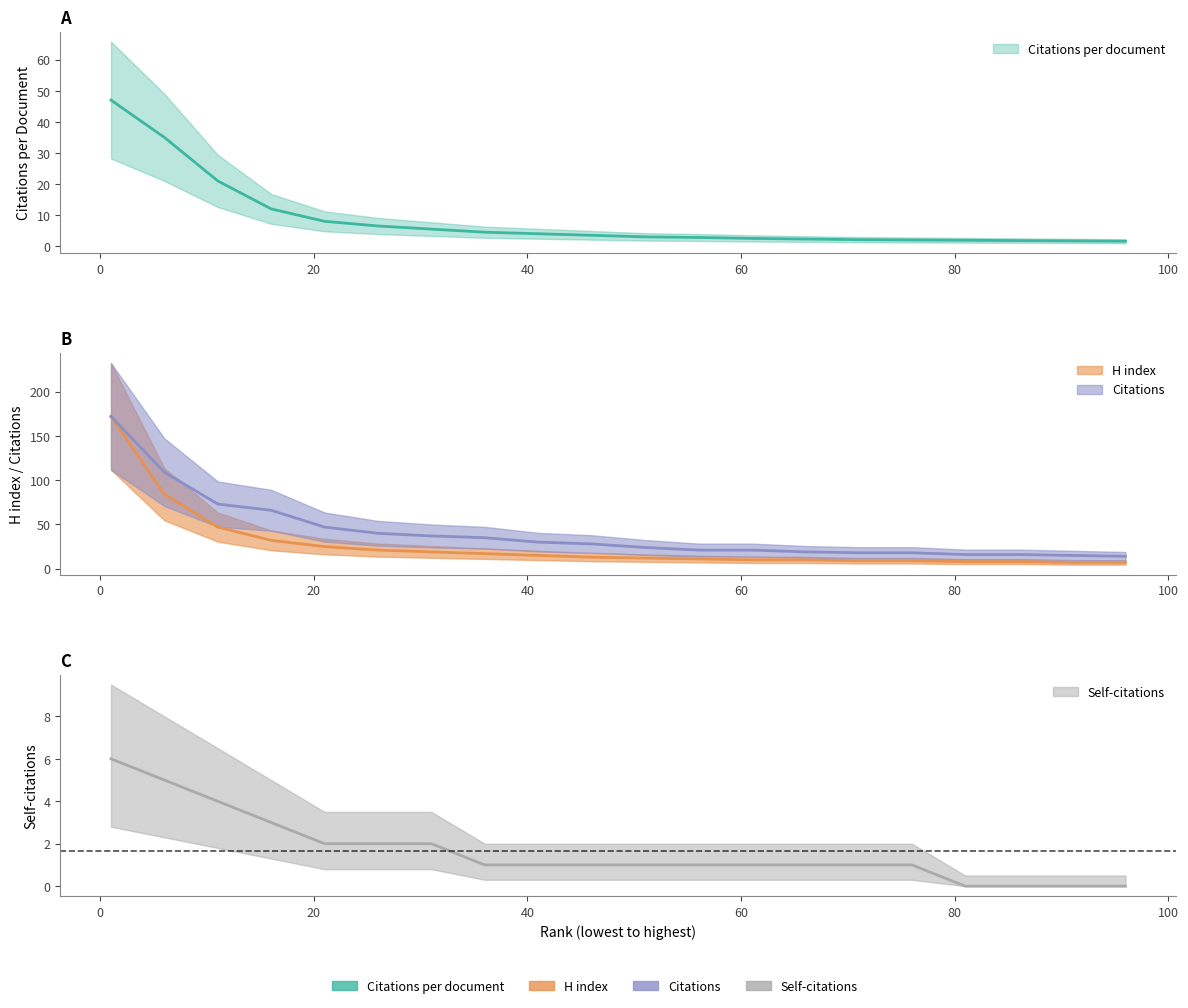

True or false: Citations has more than 2 points higher than both neighbors.

False